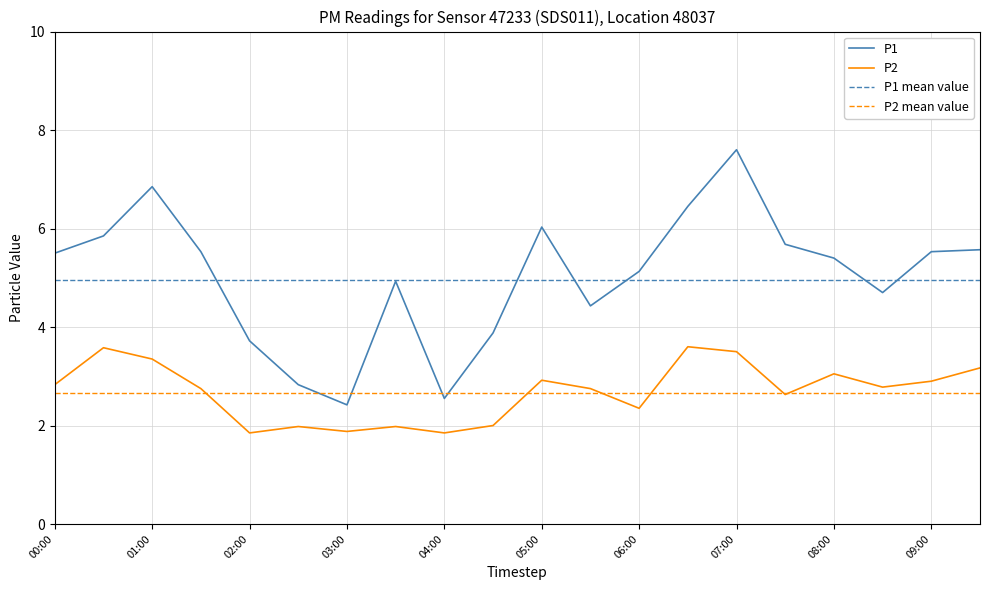

At which label does P1 reach its peak?

07:00